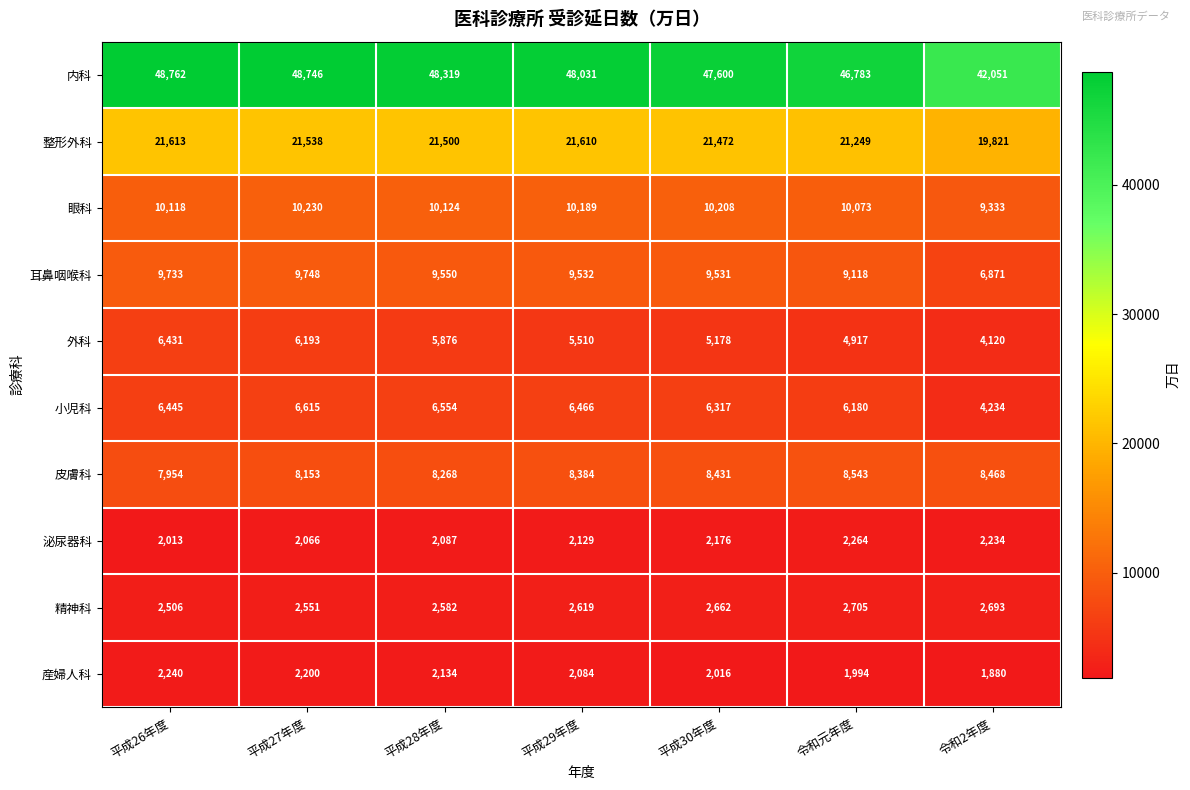

True or false: 小児科 has a value of 6554 at 平成28年度.

True